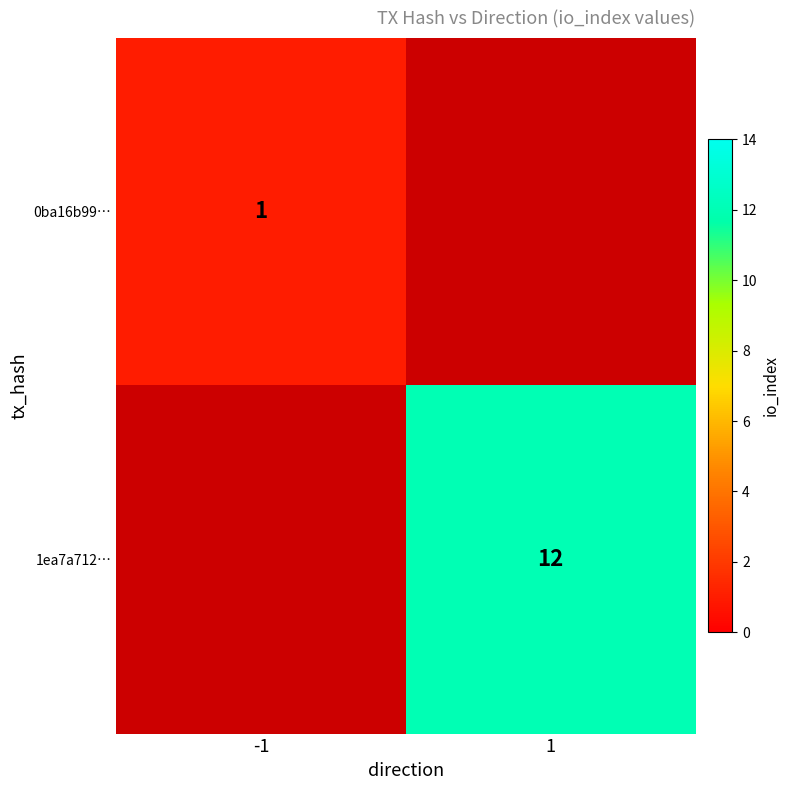

True or false: 0ba16b99… has a value of 1 at -1.

True